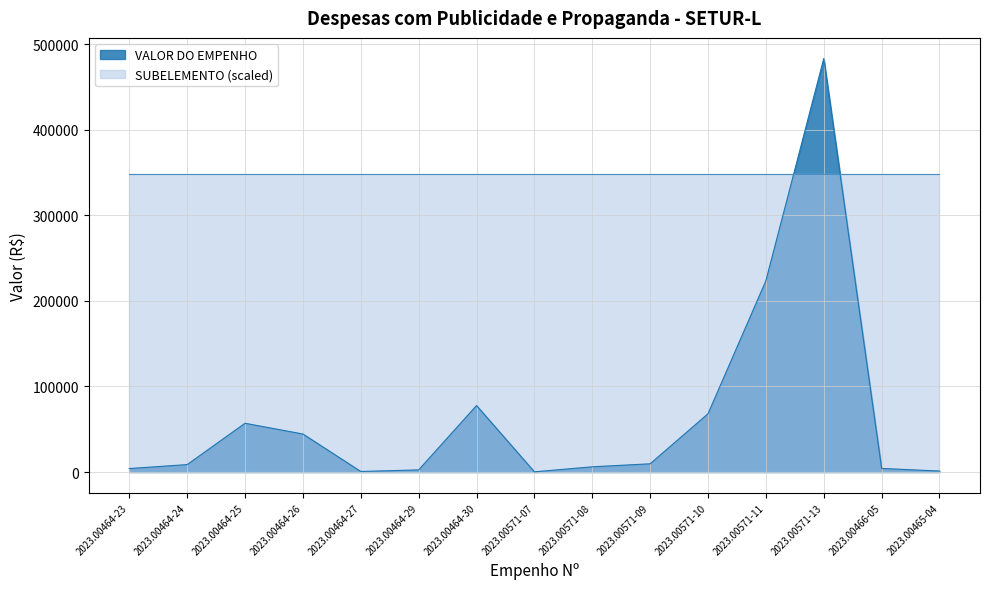

Where is the data nearest to the value 241748?

2023.00571-11